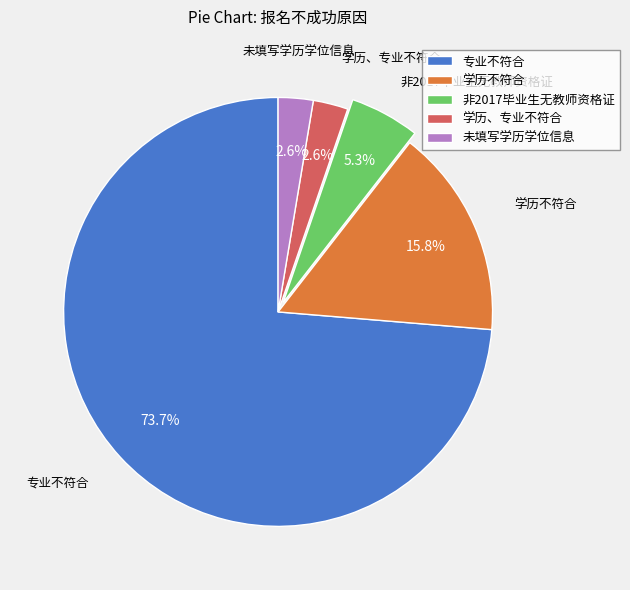

To the nearest percent, what percentage of the pie is 未填写学历学位信息?

3%